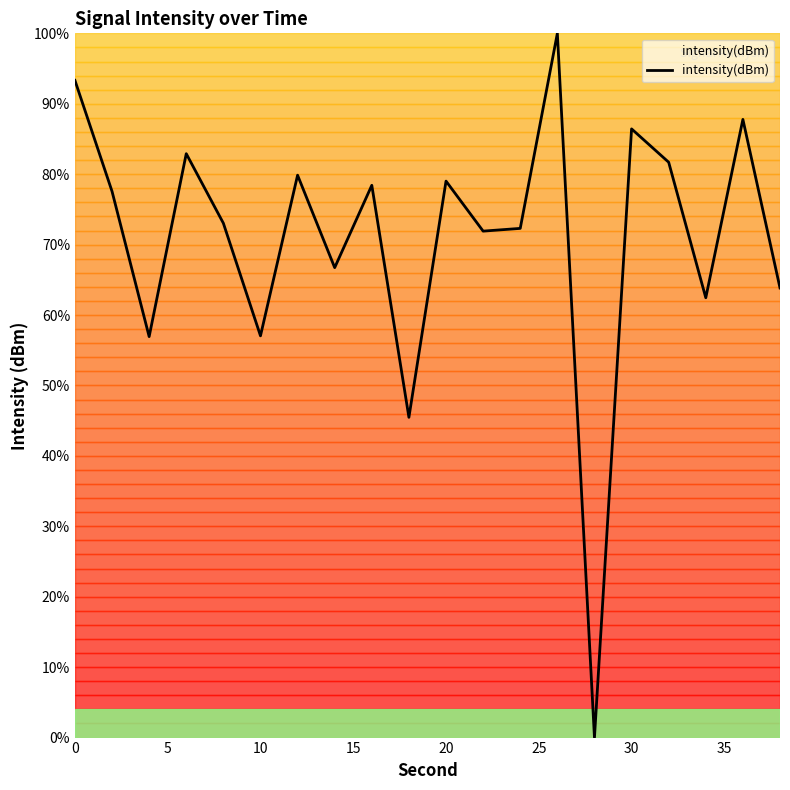

What is the difference between the maximum and minimum values?

100.0